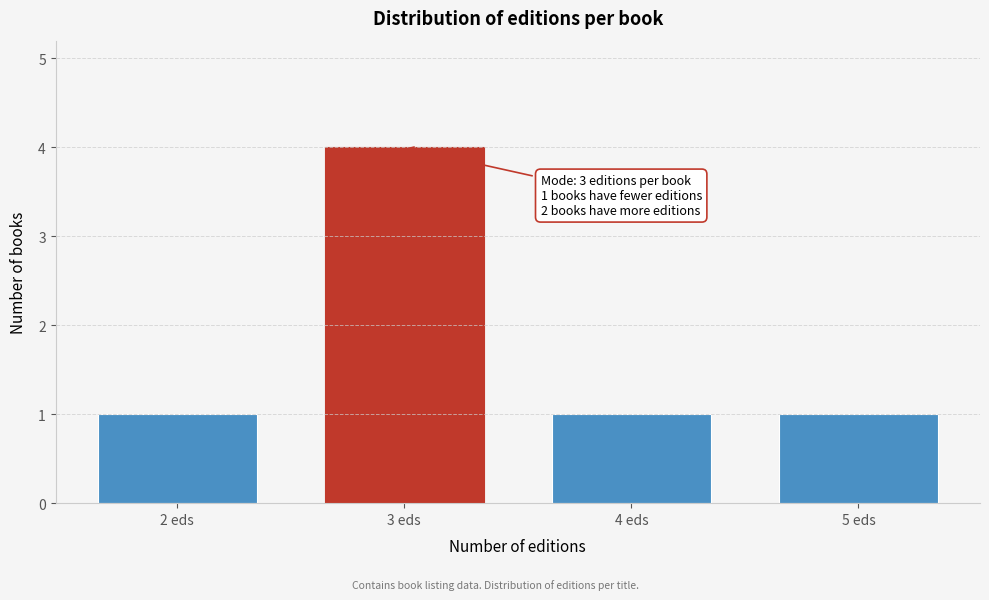

Reading left to right, transcribe all the data shown in this chart.

2 eds=1	3 eds=4	4 eds=1	5 eds=1